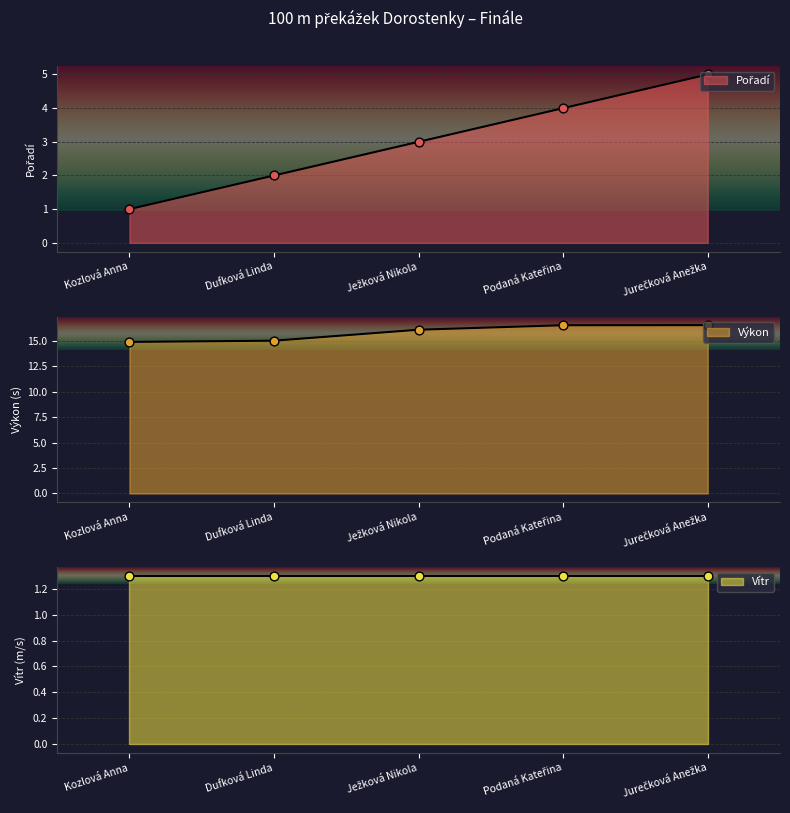

Which series has the largest total across all categories?

Výkon